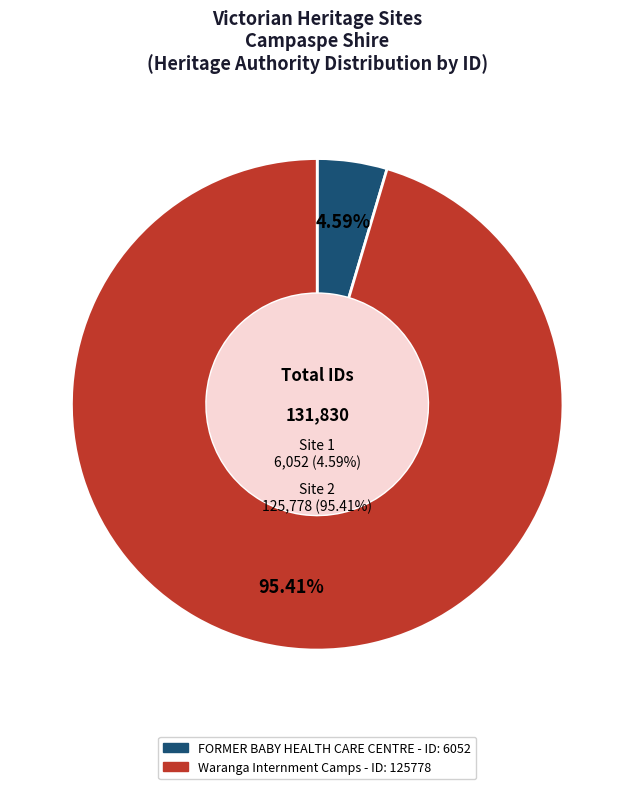

To the nearest percent, what is the difference between the FORMER BABY HEALTH CARE CENTRE and Waranga Internment Camps slice percentages?

91%